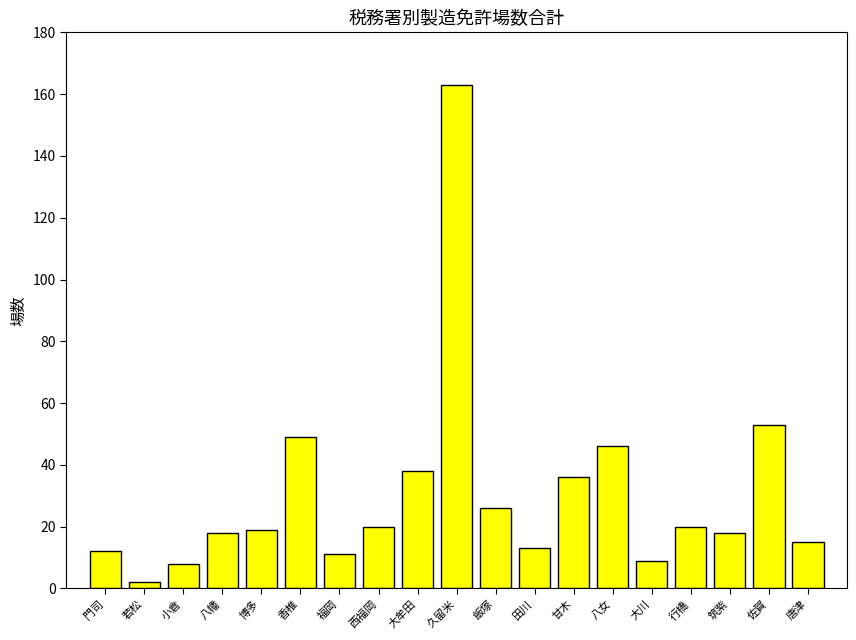

Reading left to right, extract all data points from this chart.

12	2	8	18	19	49	11	20	38	163	26	13	36	46	9	20	18	53	15